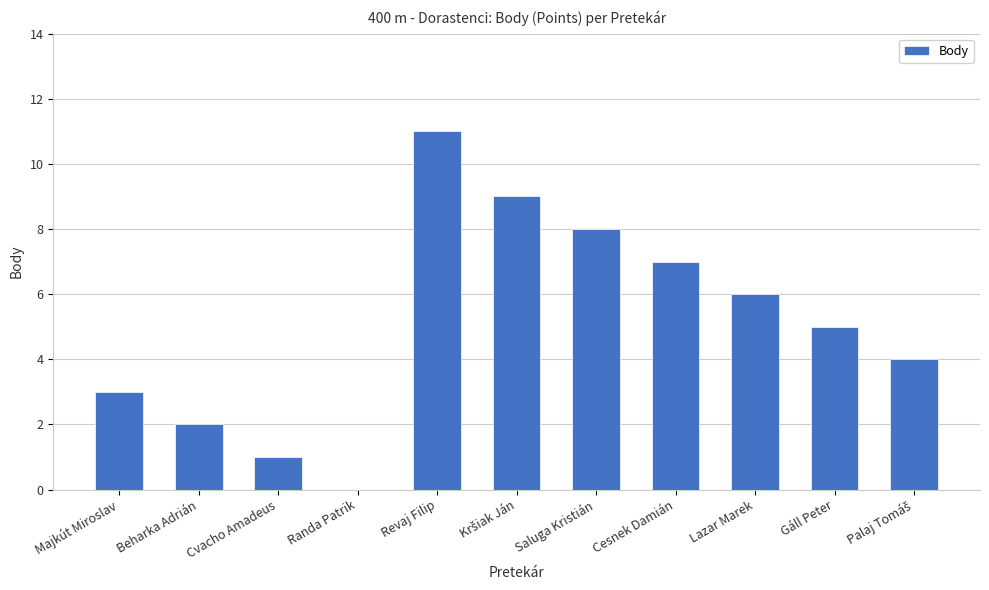

Between Gáll Peter and Beharka Adrián, which is larger?

Gáll Peter